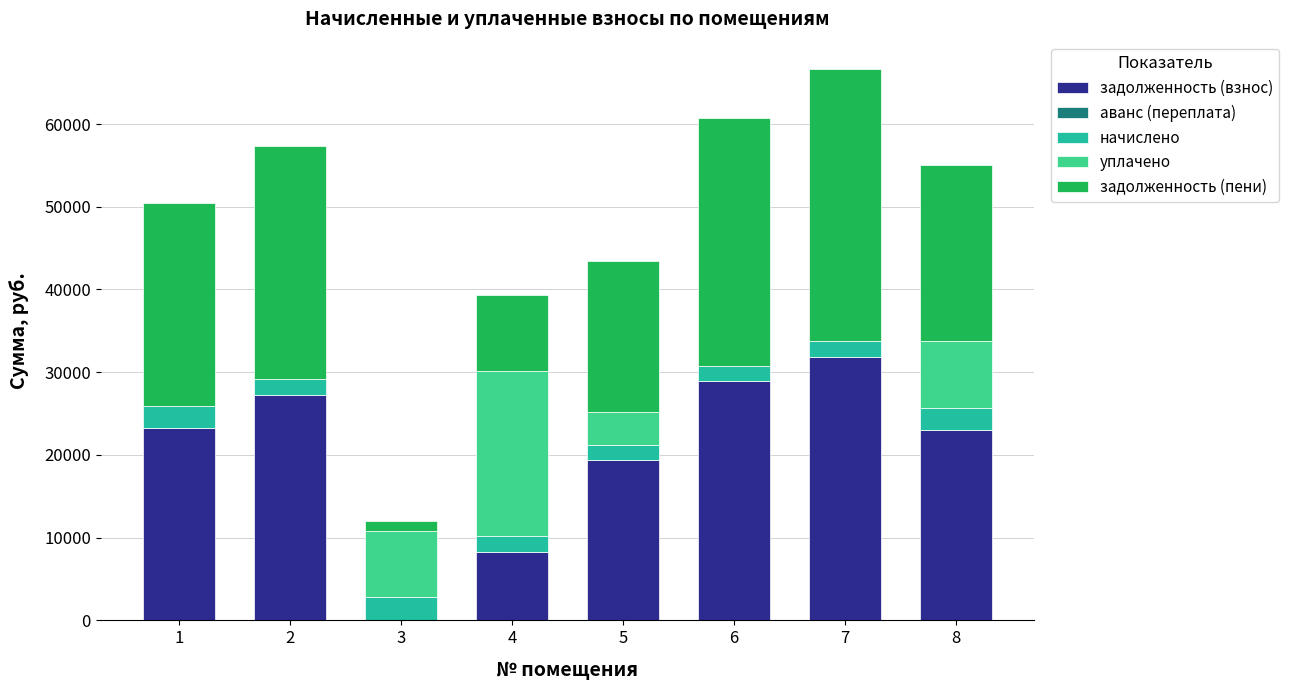

What is the total value across all series at 8?

55101.3